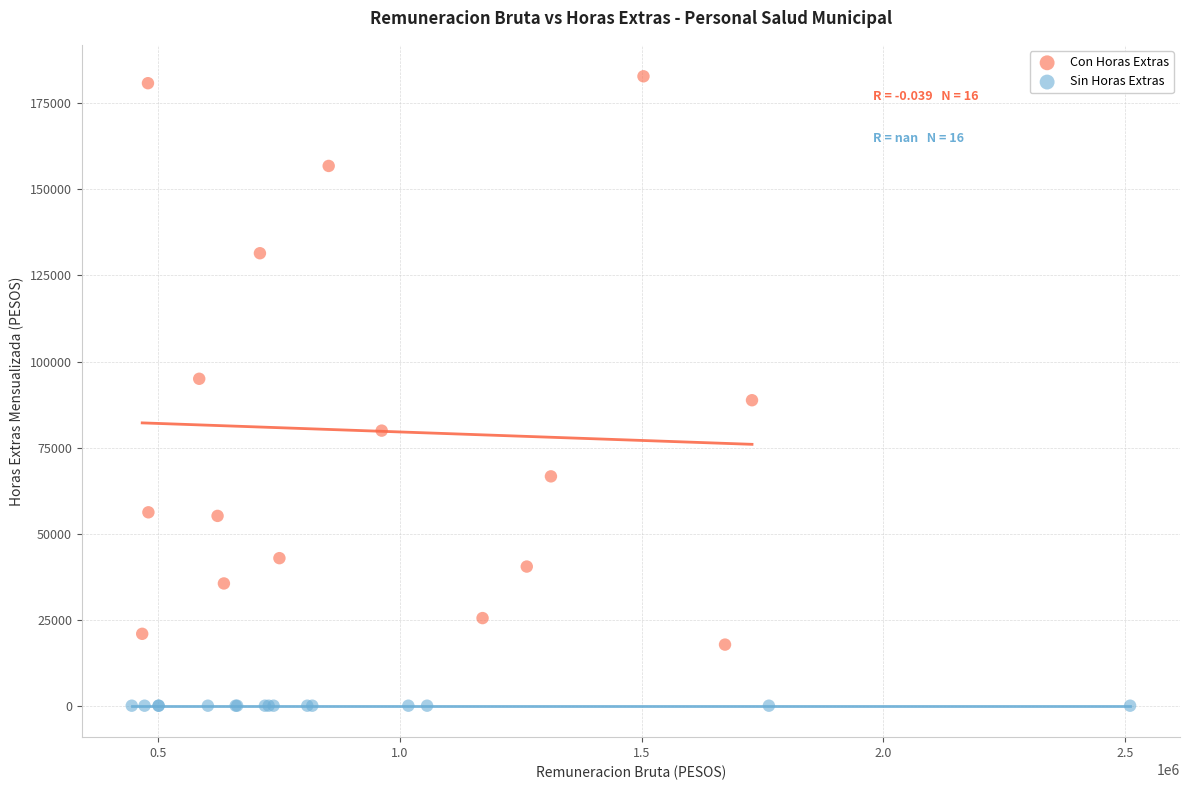

What are all the series names shown in the legend?

Con Horas Extras, Sin Horas Extras